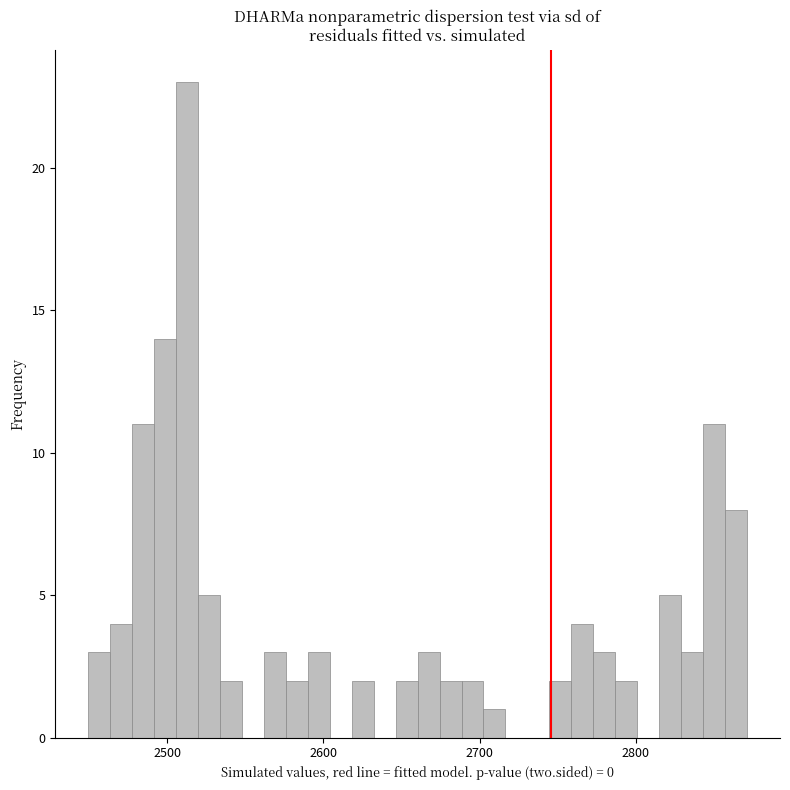

Around what value on the x-axis is the tallest bar? Give the approximate position of its centre, as read against the axis.

2510